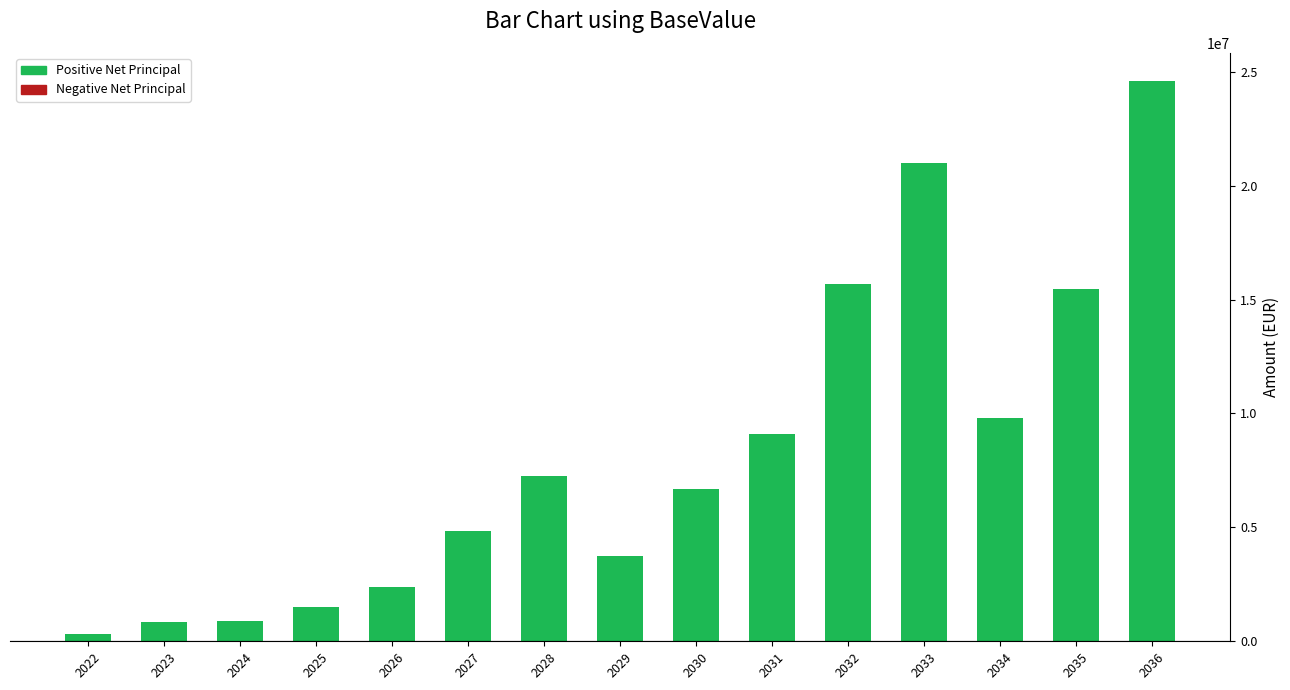

What is the smallest value displayed?

300630.2